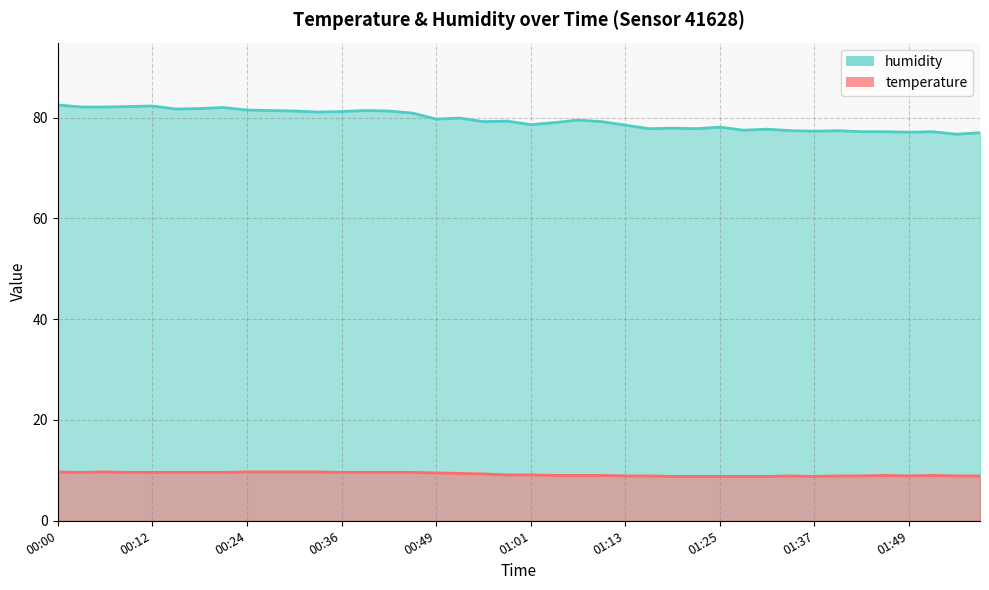

What is the label of the 27th point from the right?

00:39